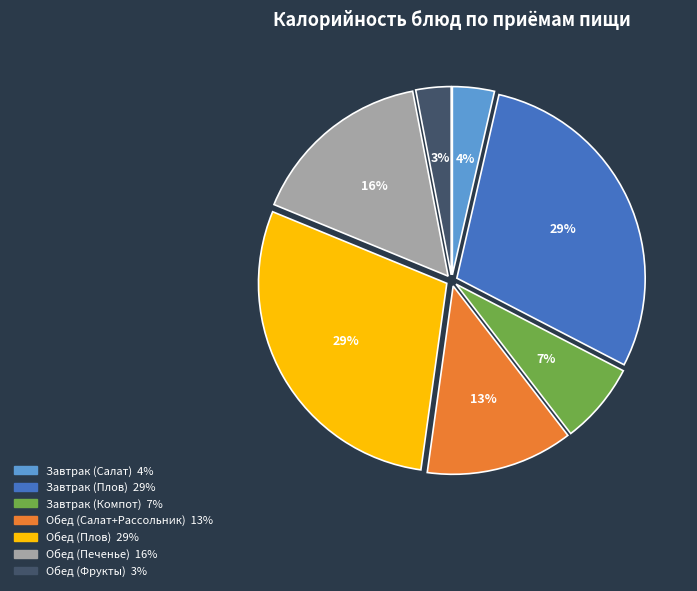

Which has a higher value, Завтрак (Салат) or Завтрак (Плов)?

Завтрак (Плов)